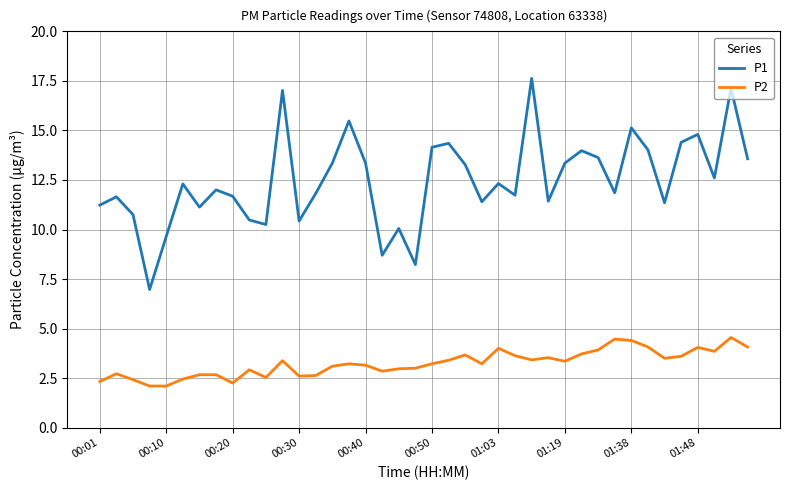

True or false: P2 and P1 intersect in this chart.

False